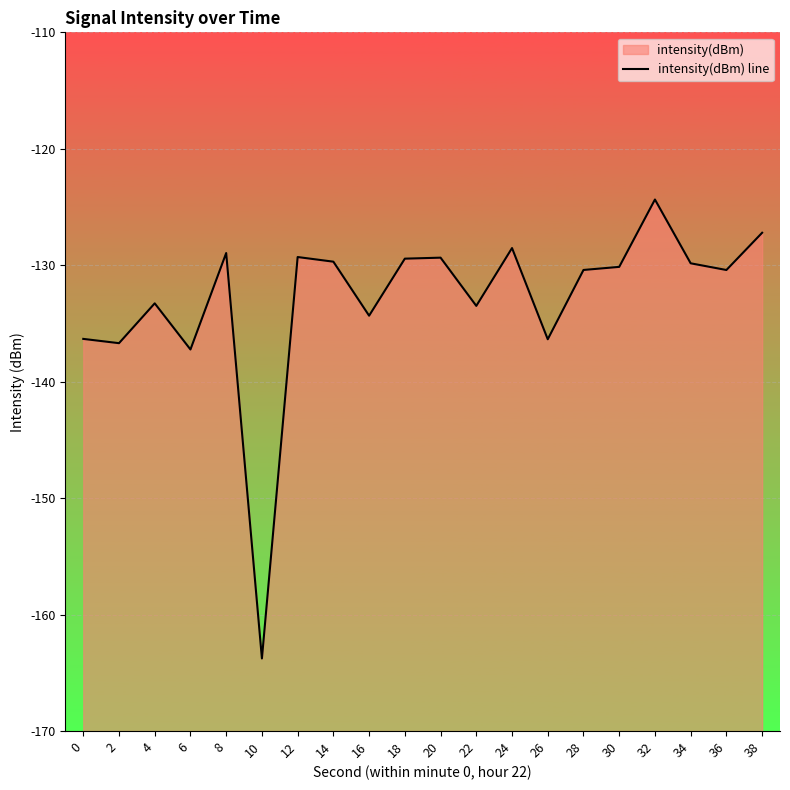

Rank the categories by value from highest to lowest.

32, 38, 24, 8, 12, 20, 18, 14, 34, 30, 28, 36, 4, 22, 16, 0, 26, 2, 6, 10